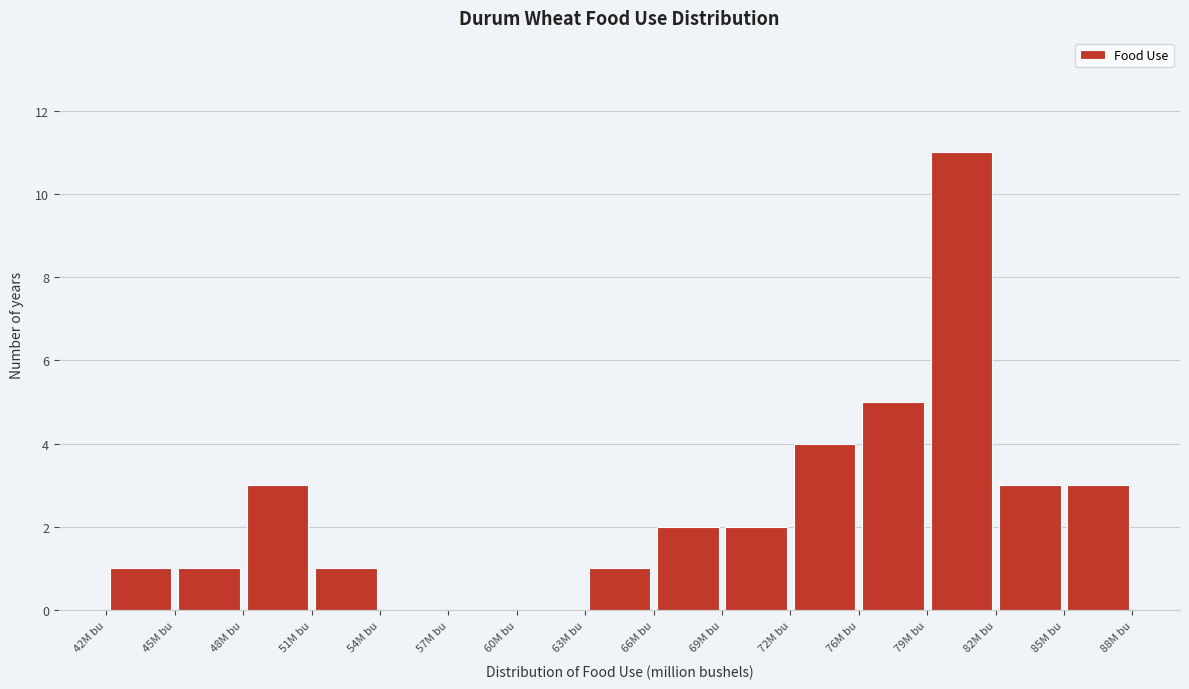

Over which range of the x-axis is the bar tallest?

78.5 to 81.5